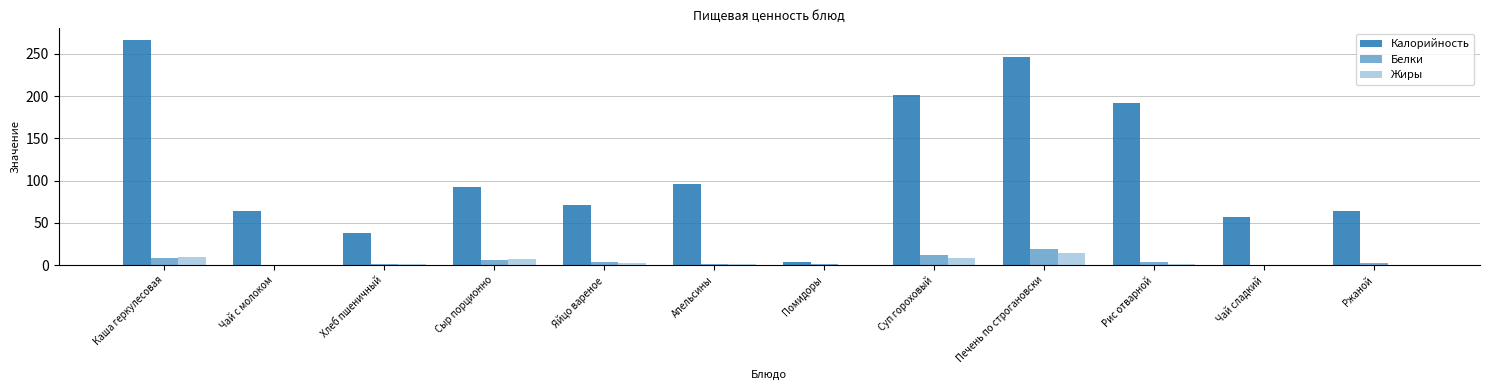

How many categories are shown in the chart?

12